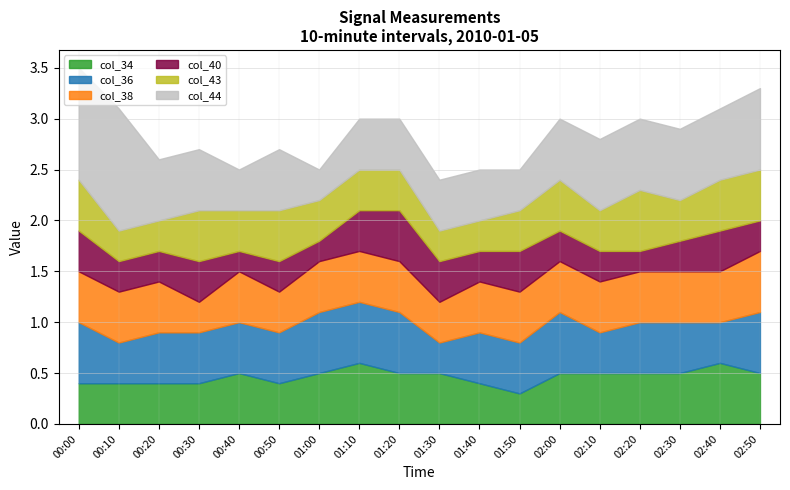

List the labels in order of col_44 value, smallest first.

01:00, 00:40, 01:50, 01:10, 01:20, 01:30, 01:40, 00:20, 00:30, 00:50, 02:00, 02:10, 02:20, 02:30, 02:40, 02:50, 00:00, 00:10